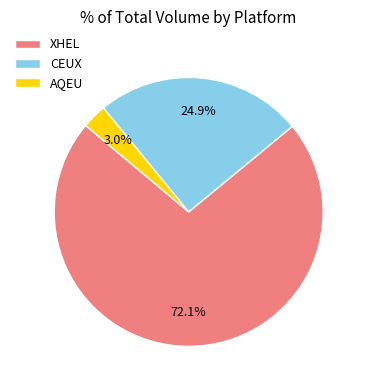

Combined, what portion of the pie is AQEU and XHEL?

75.1%